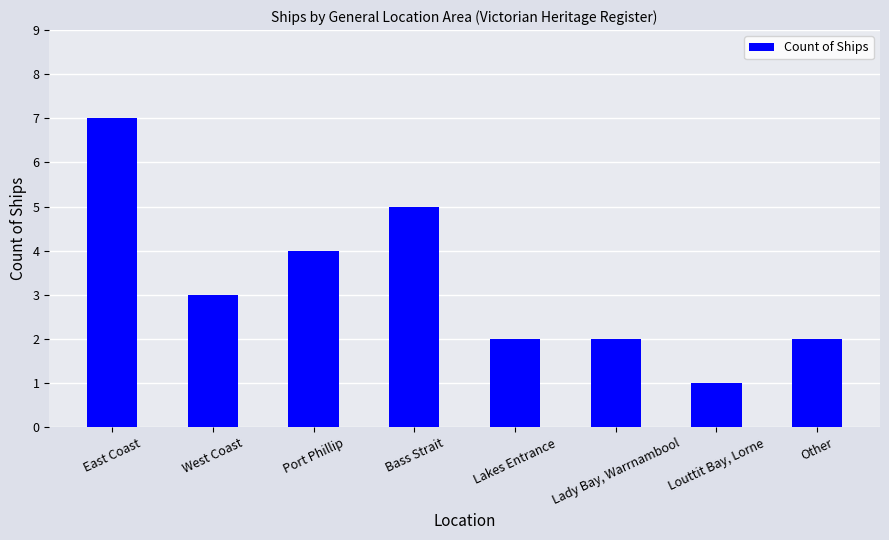

What is the label of the 5th bar from the left?

Lakes Entrance